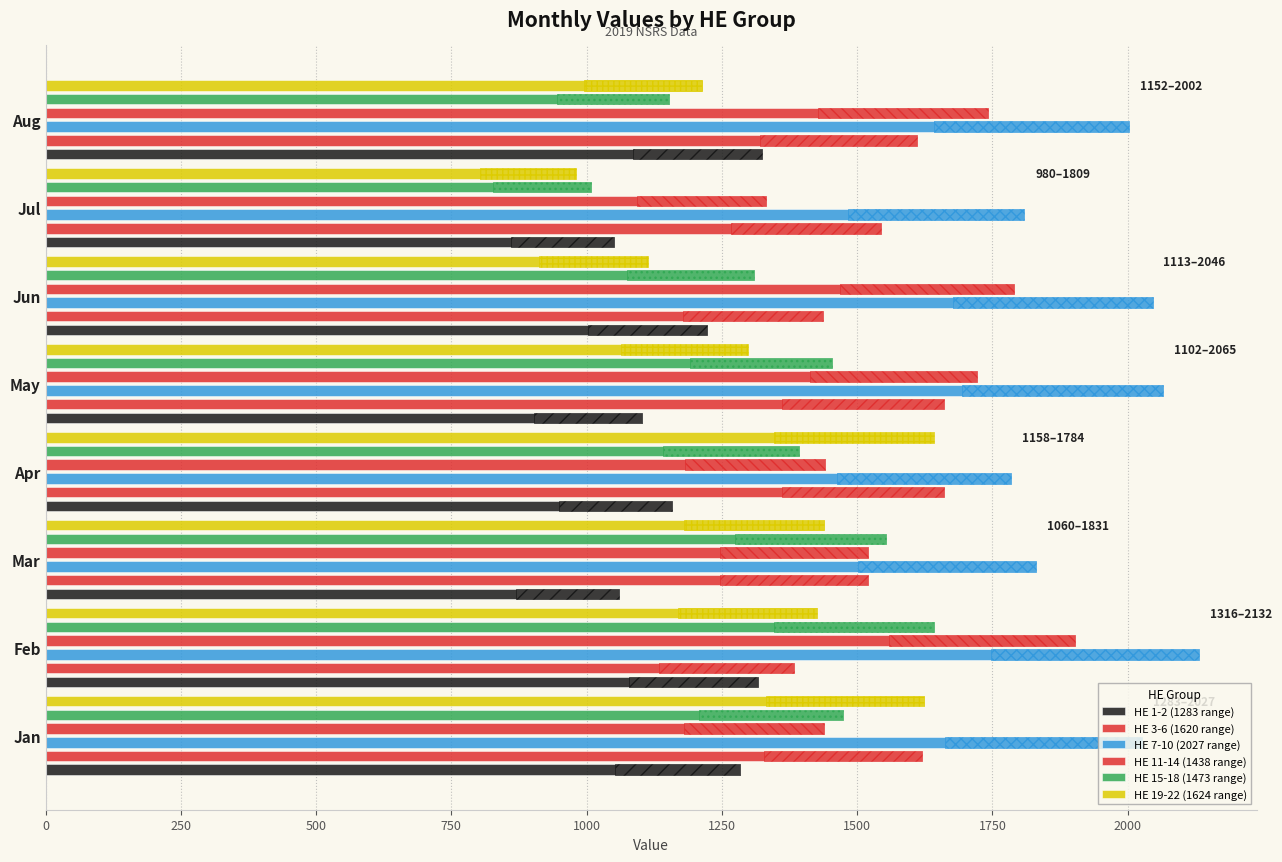

What is the sum of the HE 3-6 (1620 range) values at Apr and Jun?

3097